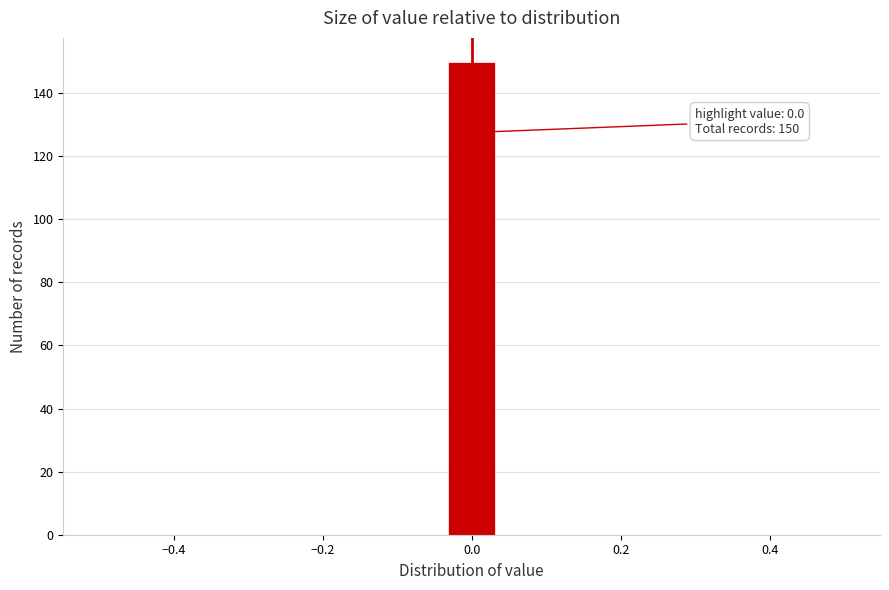

Read against the x-axis, roughly where is the centre of the tallest bar?

0.00